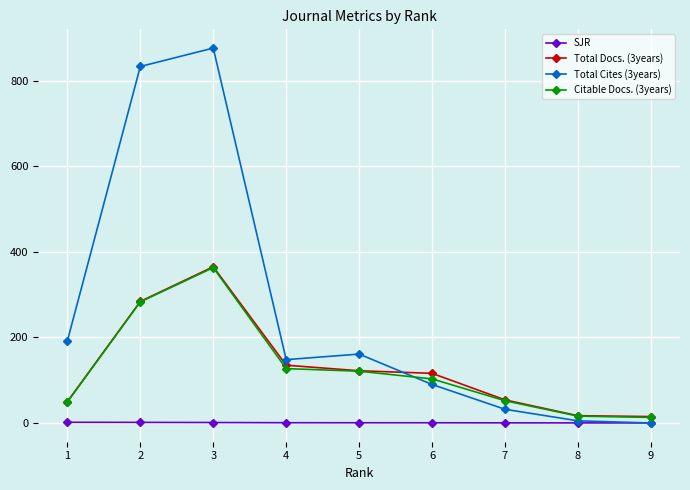

What is the difference between the maximum and minimum values in the Citable Docs. (3years) series?

350.0